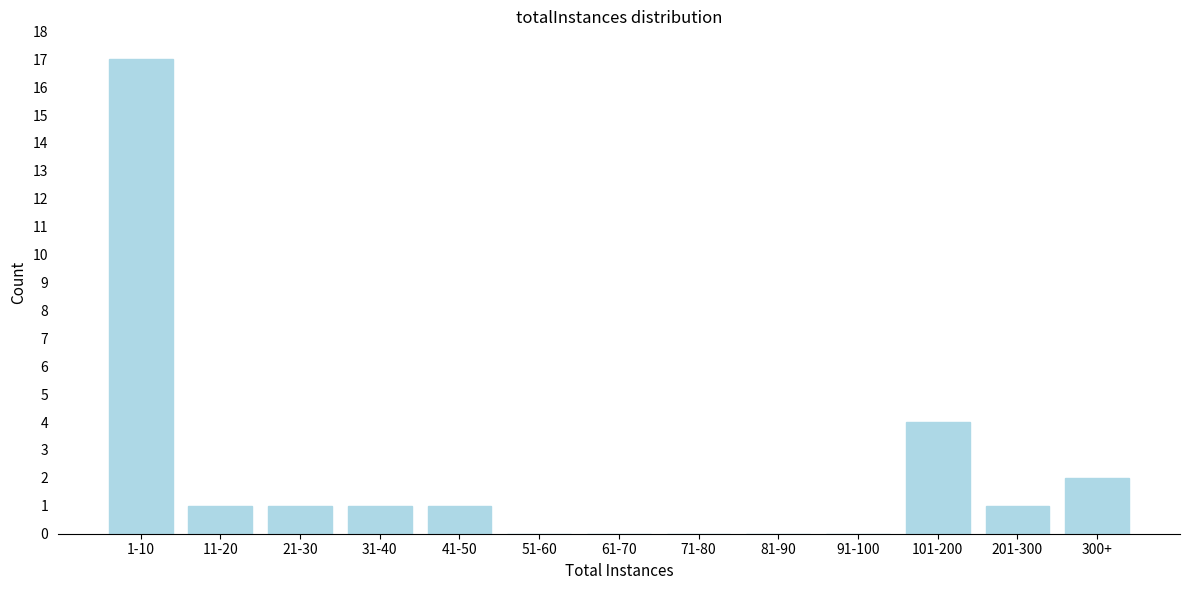

Reading right to left, what are all the values shown in this chart?

300+=2	201-300=1	101-200=4	91-100=0	81-90=0	71-80=0	61-70=0	51-60=0	41-50=1	31-40=1	21-30=1	11-20=1	1-10=17